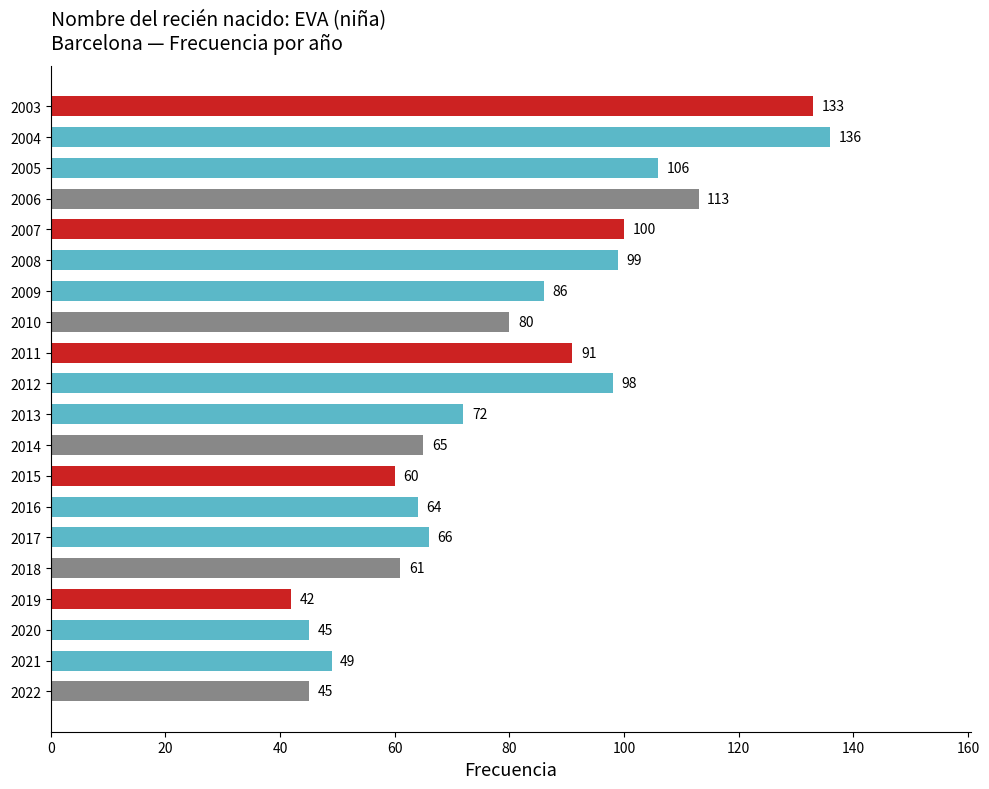

What is the sum of the values at 2014 and 2013?

137